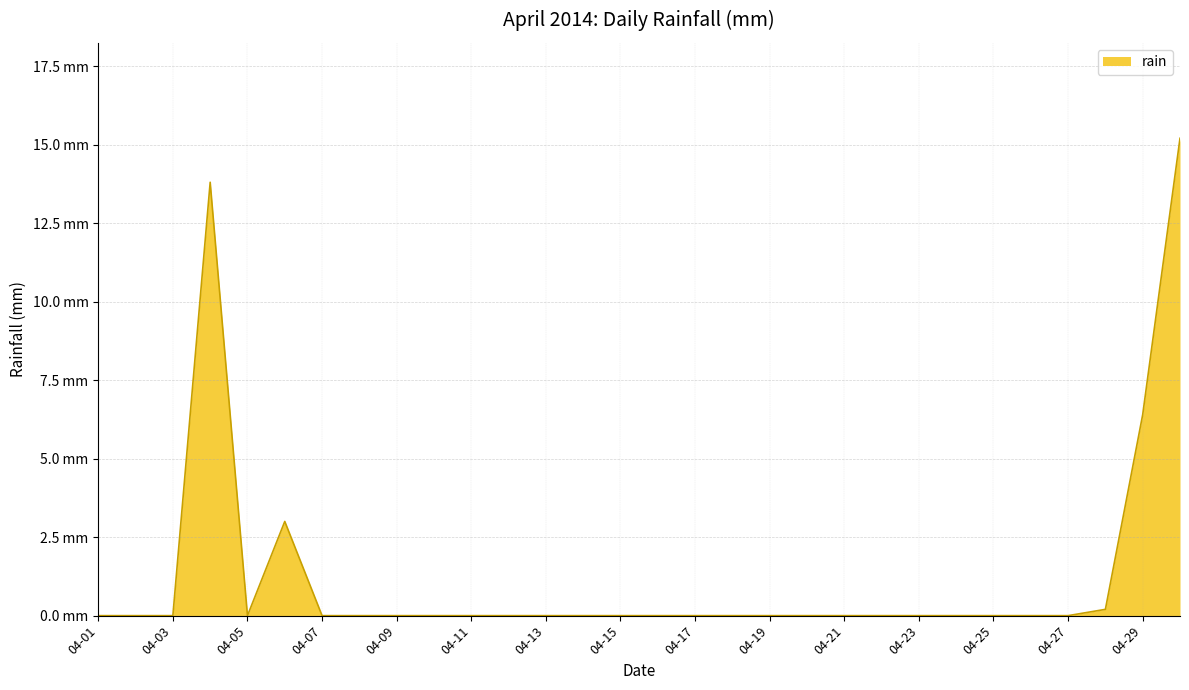

How many interior local peaks (higher than both neighbors) does the data have?

2